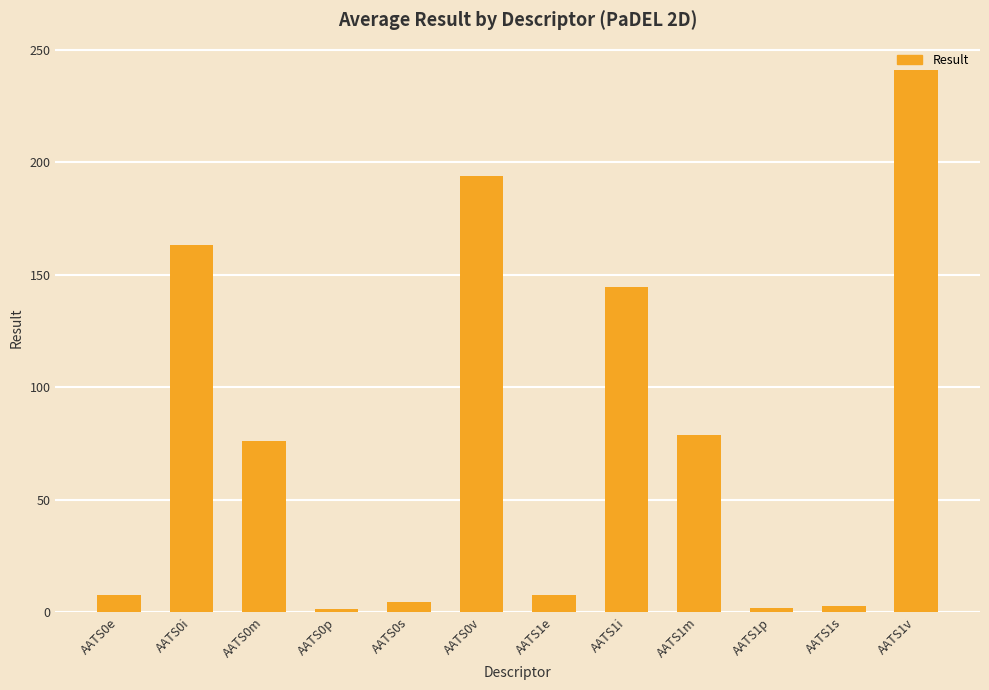

What is the sum of all values?

922.4